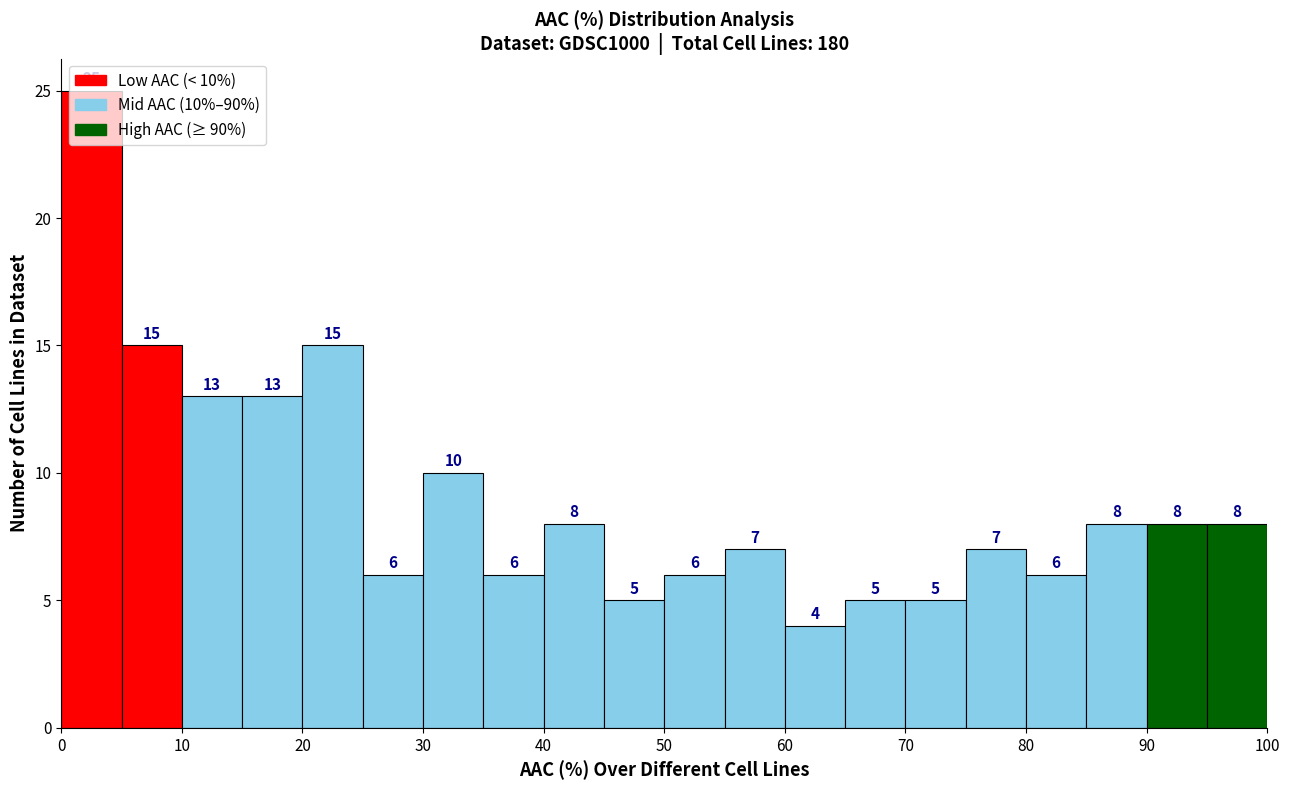

Which range on the x-axis has the tallest bar?

0 to 5